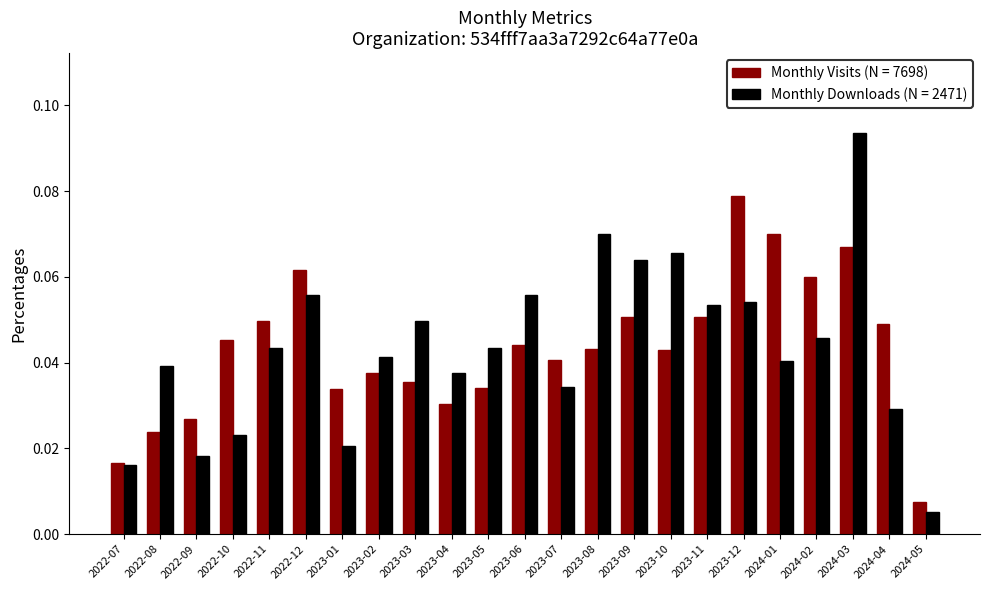

At how many categories does at least one series exceed 0?

23